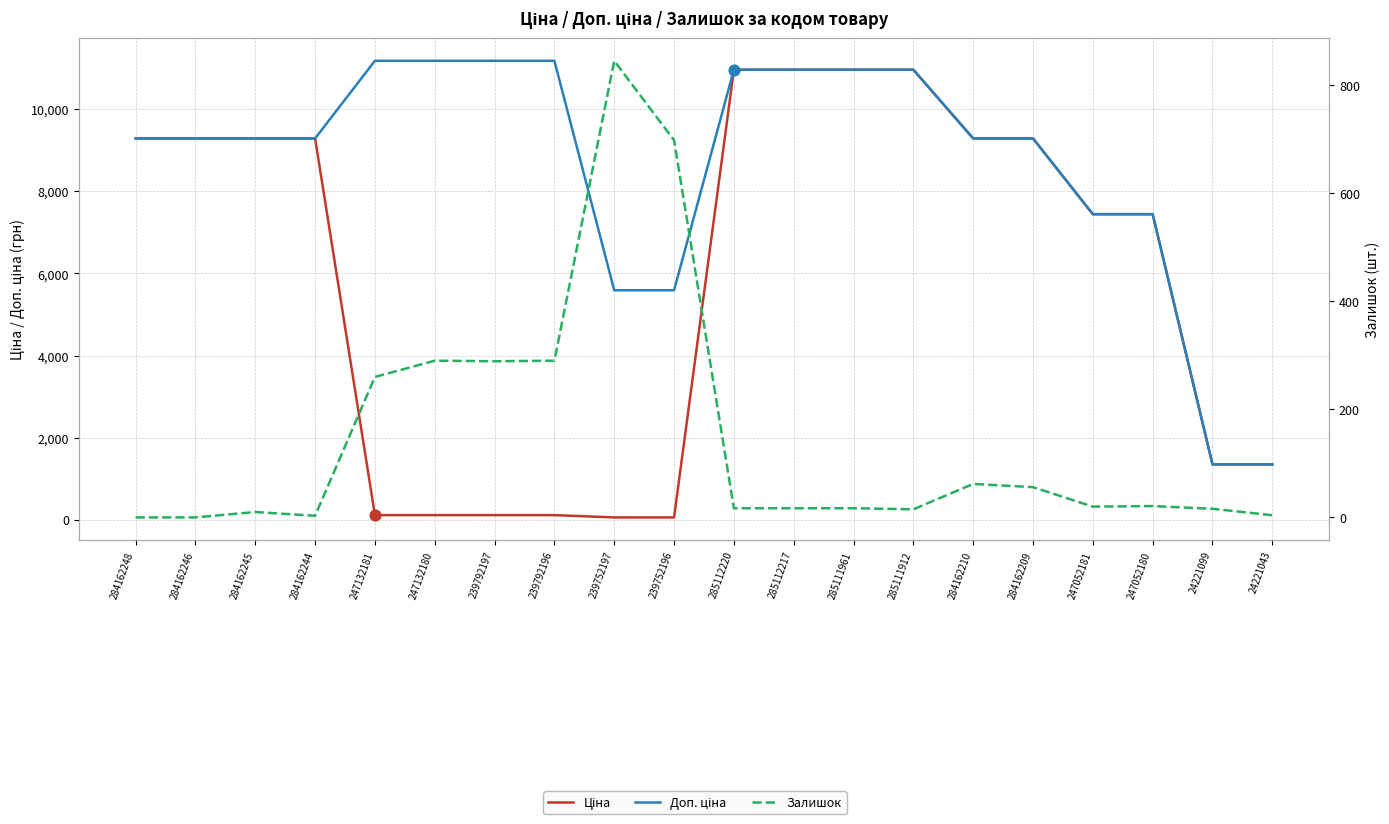

Which series reaches the minimum Y coordinate?

Залишок